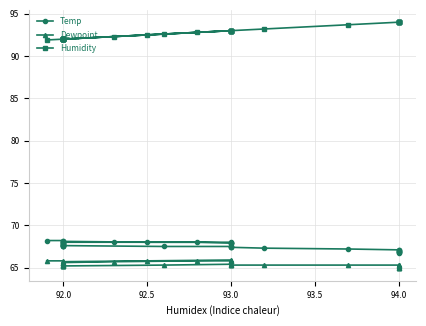

True or false: Temp and Dewpoint intersect in this chart.

False